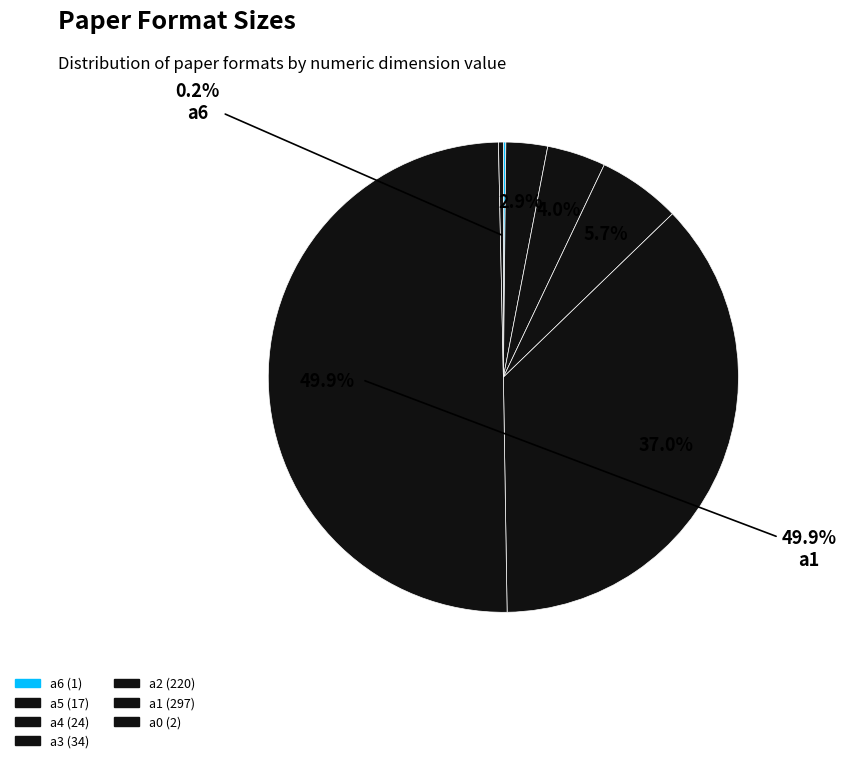

To the nearest percent, what portion does а4 represent?

4%